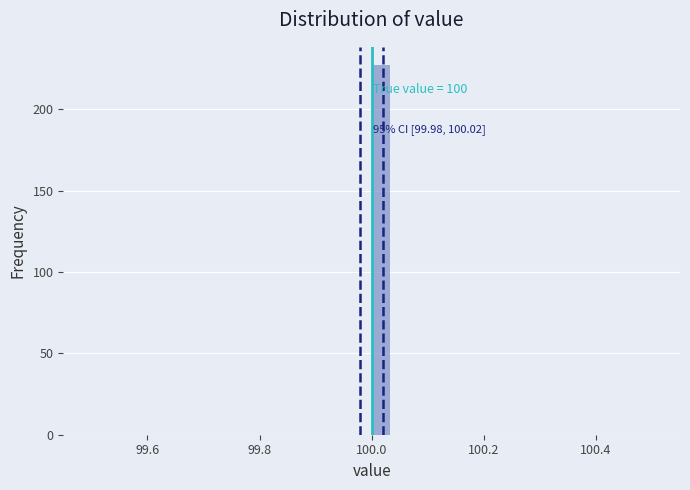

Read against the x-axis, roughly where is the centre of the tallest bar?

100.02